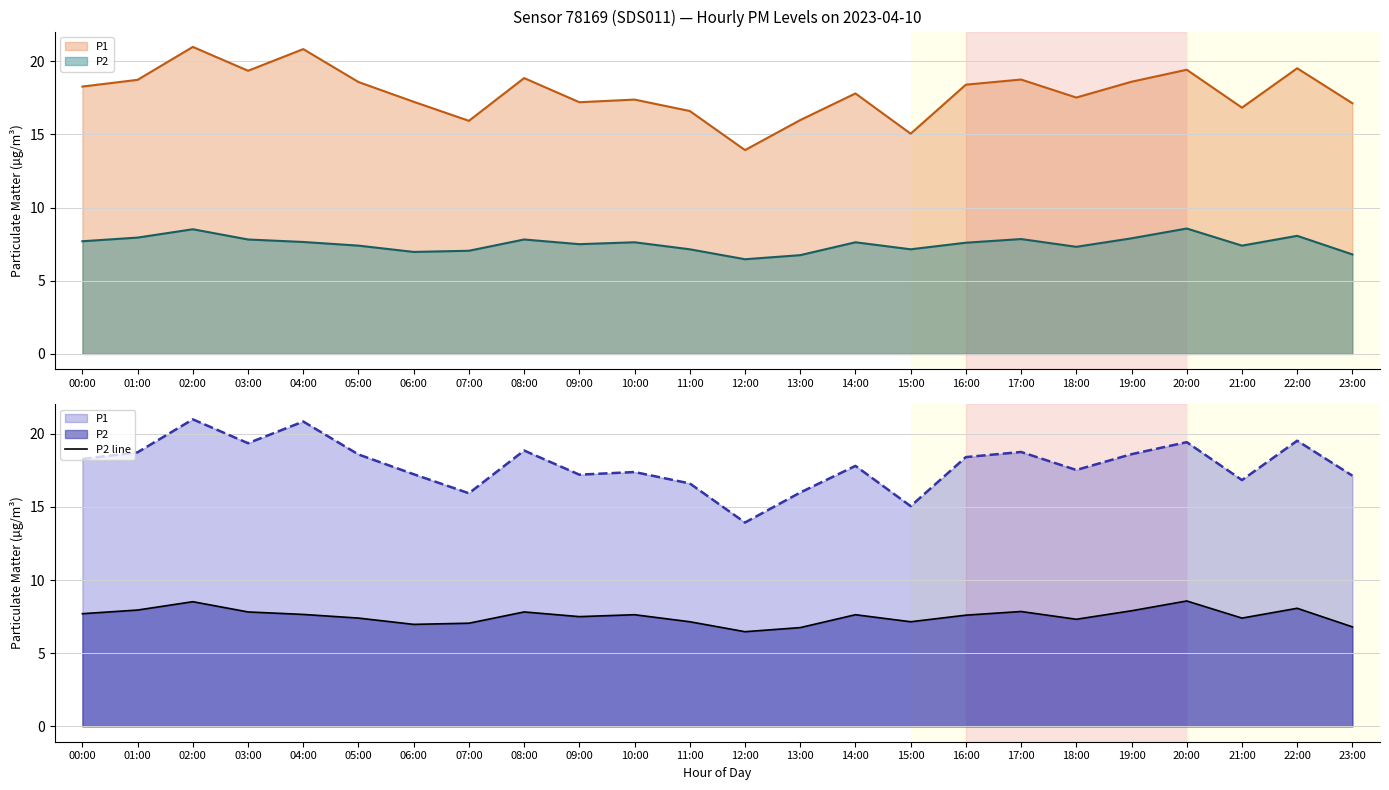

Reading right to left, extract all data points from this chart.

23:00=6.8	22:00=8.1	21:00=7.4	20:00=8.6	19:00=7.9	18:00=7.3	17:00=7.8	16:00=7.6	15:00=7.2	14:00=7.6	13:00=6.8	12:00=6.5	11:00=7.2	10:00=7.6	09:00=7.5	08:00=7.8	07:00=7.0	06:00=7.0	05:00=7.4	04:00=7.7	03:00=7.8	02:00=8.5	01:00=8.0	00:00=7.7